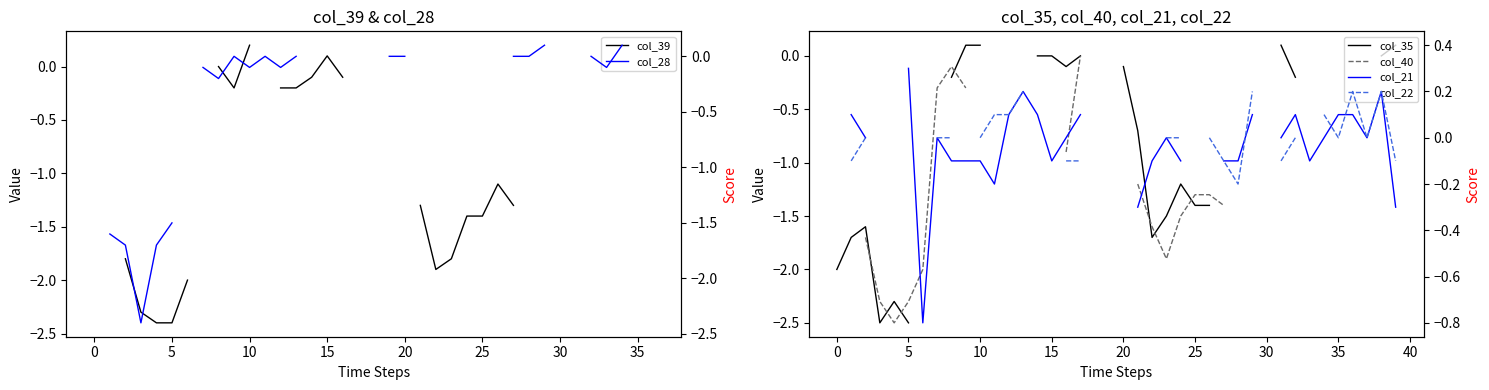

What is the difference between the second highest and second lowest values in the col_35 series?

2.5